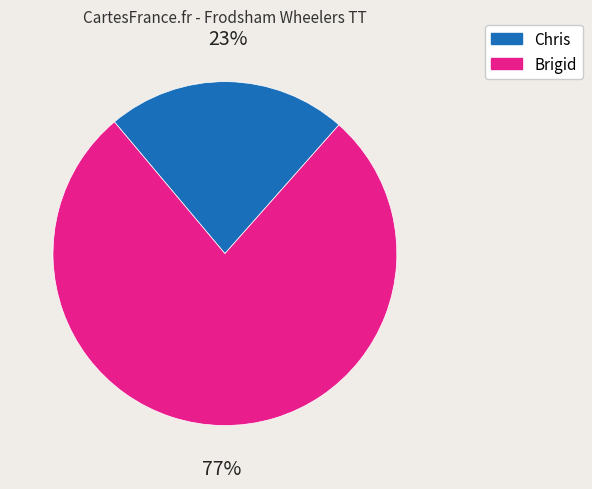

Which slice is the largest?

Brigid